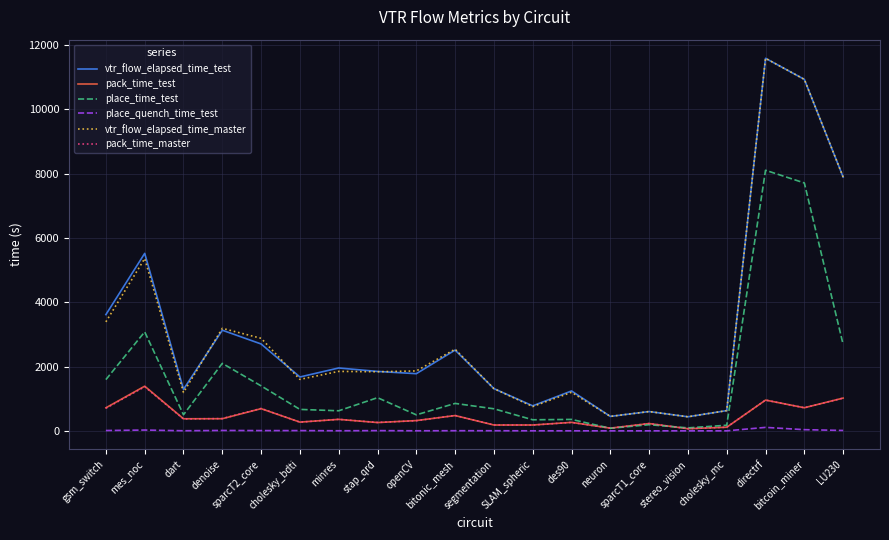

What is the maximum value for place_time_test?

8108.2